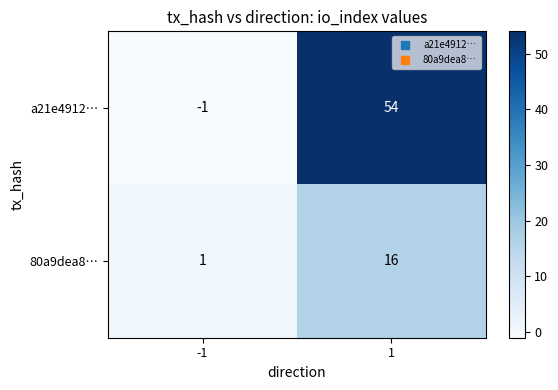

What is the greatest value displayed?

54